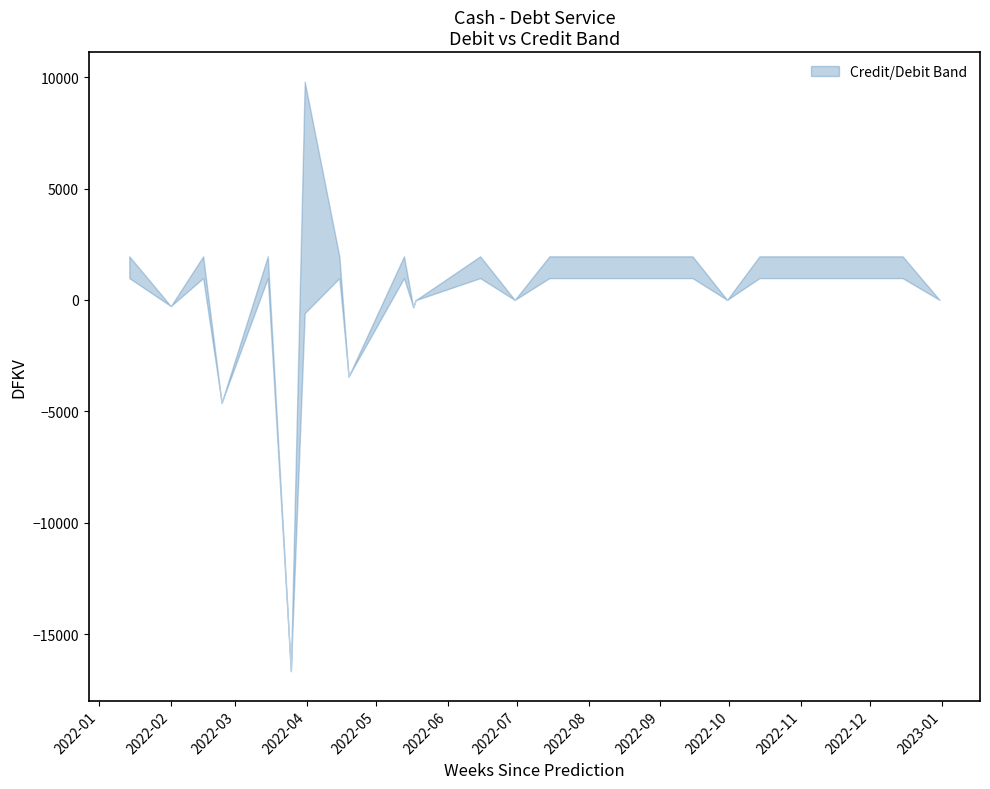

What position from the right is 17?

5